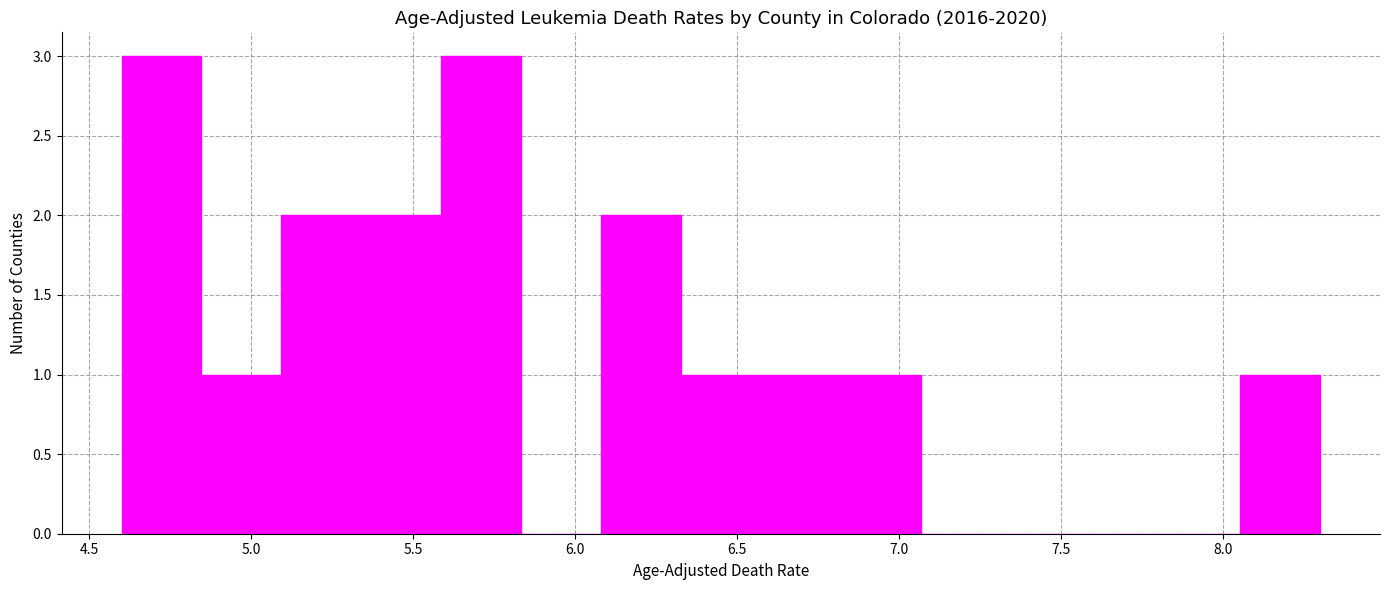

Reading left to right, transcribe this chart: for each bar, give the range it covers on the x-axis and its height. Neither the bar edges nor the heights are printed on the chart, so give them approximately, as read against the axes.

4.60 to 4.85: 3
4.85 to 5.10: 1
5.10 to 5.35: 2
5.35 to 5.60: 2
5.60 to 5.85: 3
5.85 to 6.10: 0
6.10 to 6.35: 2
6.35 to 6.55: 1
6.55 to 6.80: 1
6.80 to 7.05: 1
7.05 to 7.30: 0
7.30 to 7.55: 0
7.55 to 7.80: 0
7.80 to 8.05: 0
8.05 to 8.30: 1